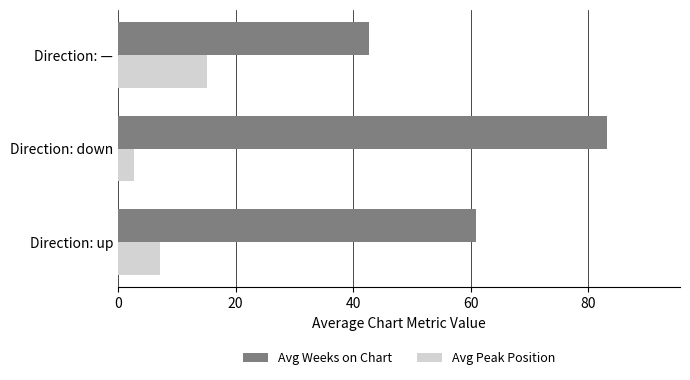

Between Direction: up and Direction: —, which series saw the biggest shift?

Avg Weeks on Chart